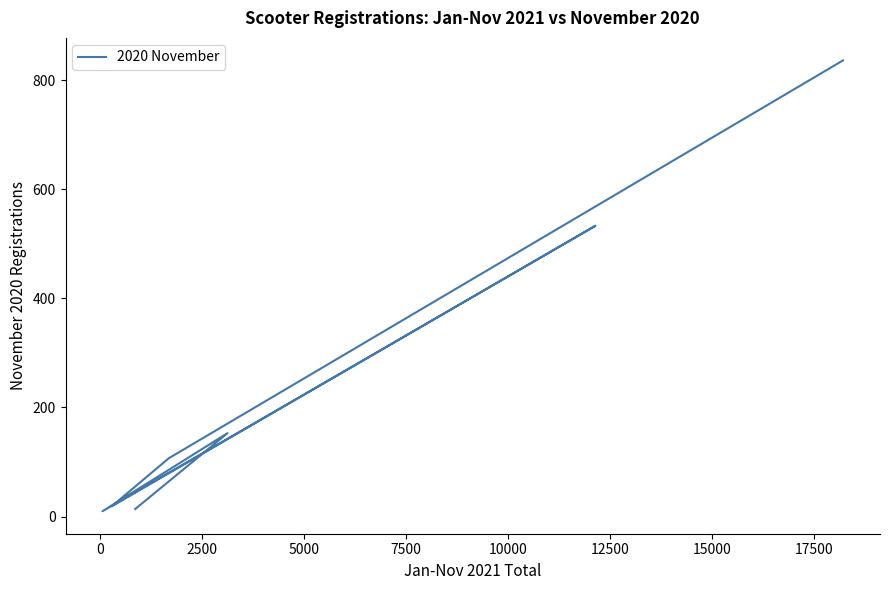

How many interior local peaks (higher than both neighbors) does the data have?

2